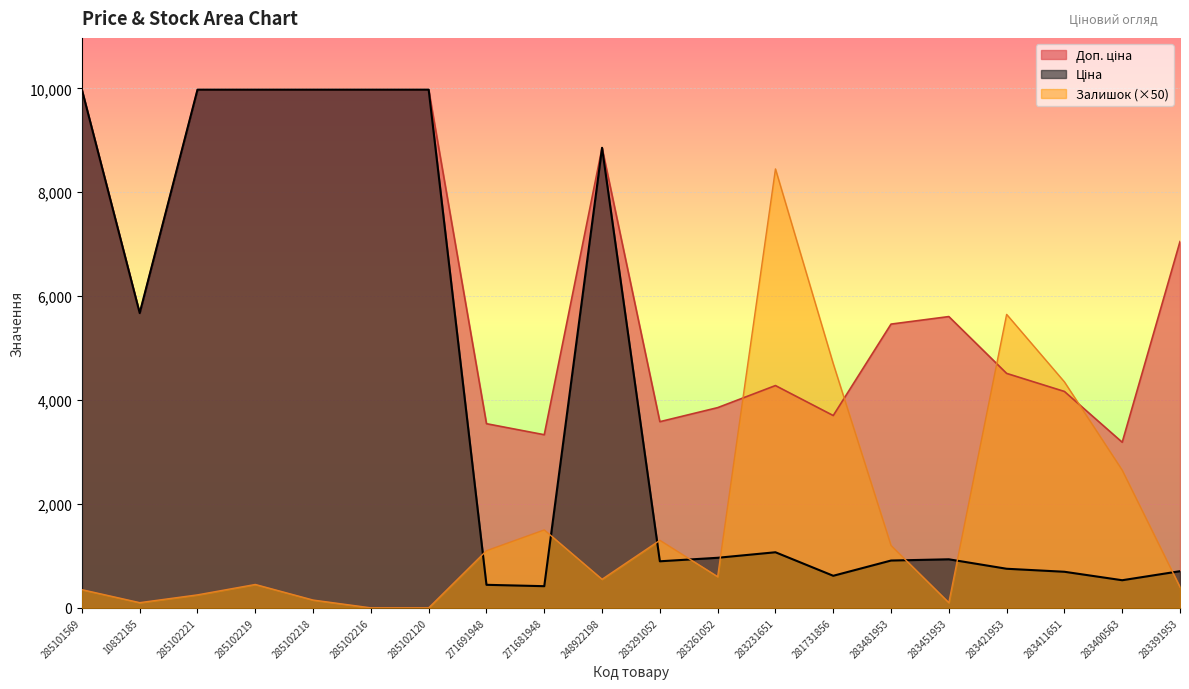

What is the difference between the highest and lowest values at 283291052?

2687.7